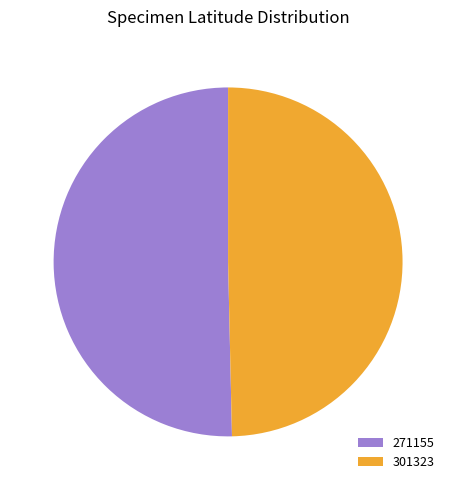

Approximately how many times larger is the value at 301323 compared to 271155?

1.0